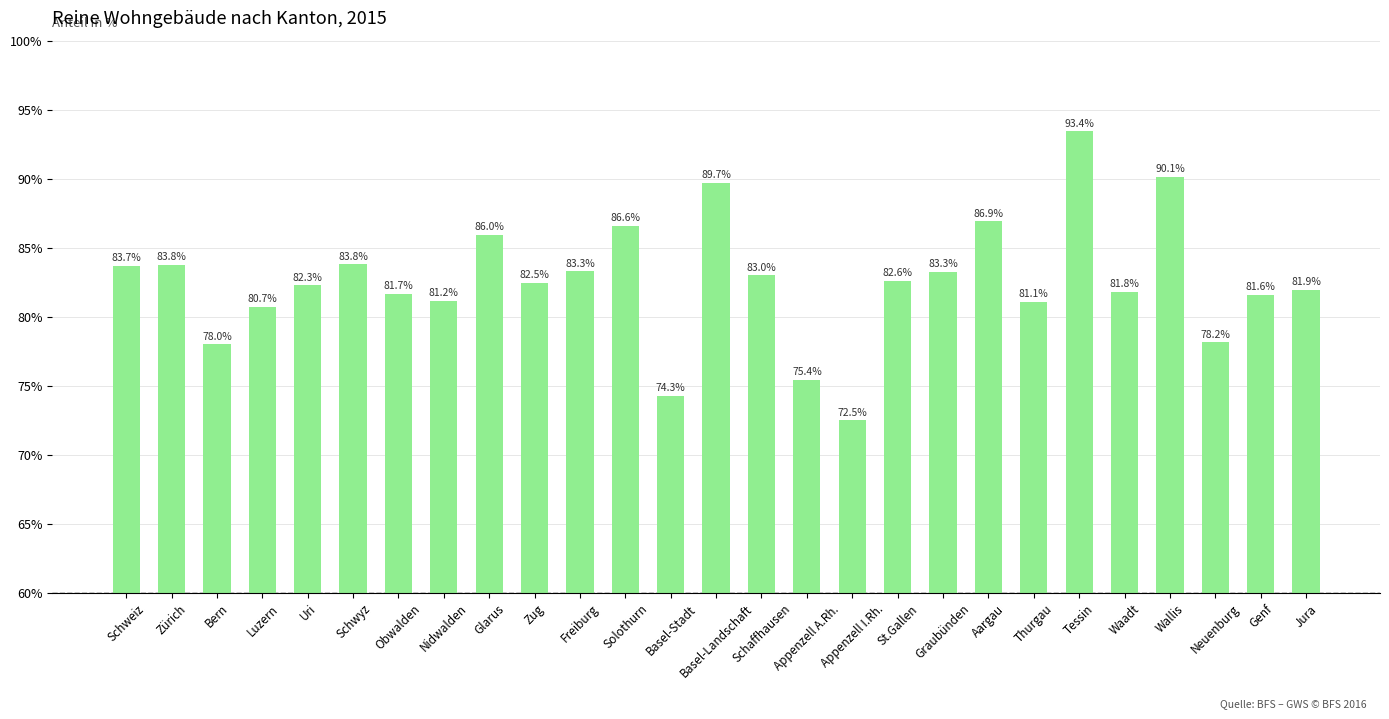

Which has a higher value, St.Gallen or Graubünden?

Graubünden